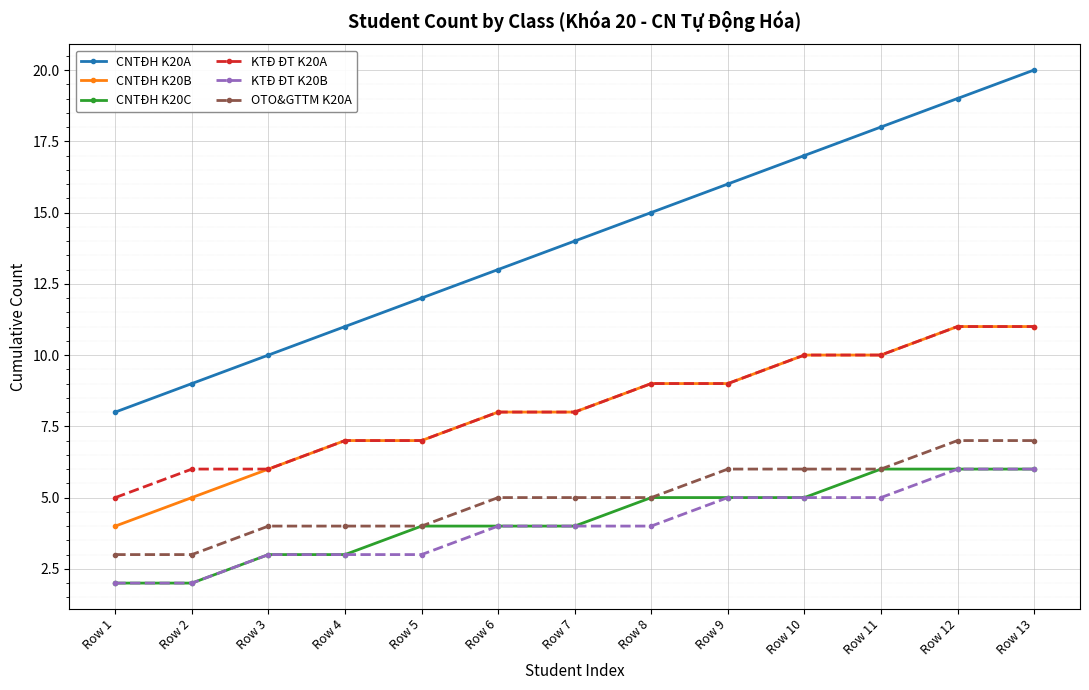

The KTĐ ĐT K20A series shows 8 at Row 2. True or false?

False